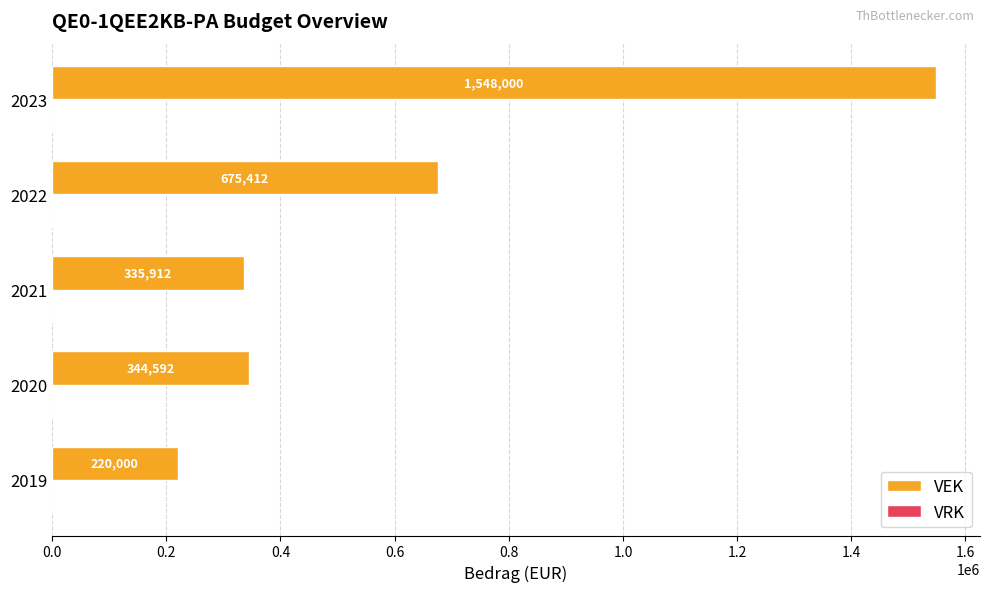

Count the number of data series in this chart.

1